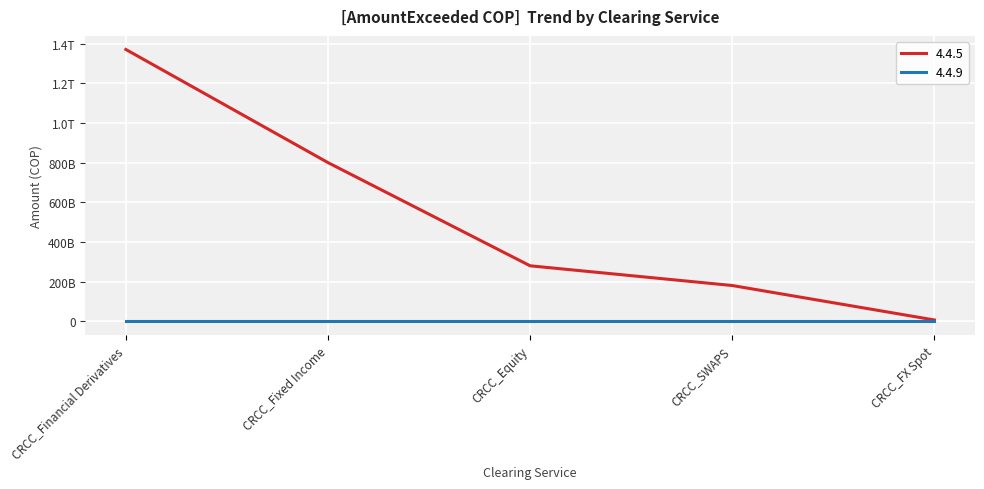

Between CRCC_FX Spot and CRCC_Fixed Income, which is larger?

CRCC_Fixed Income